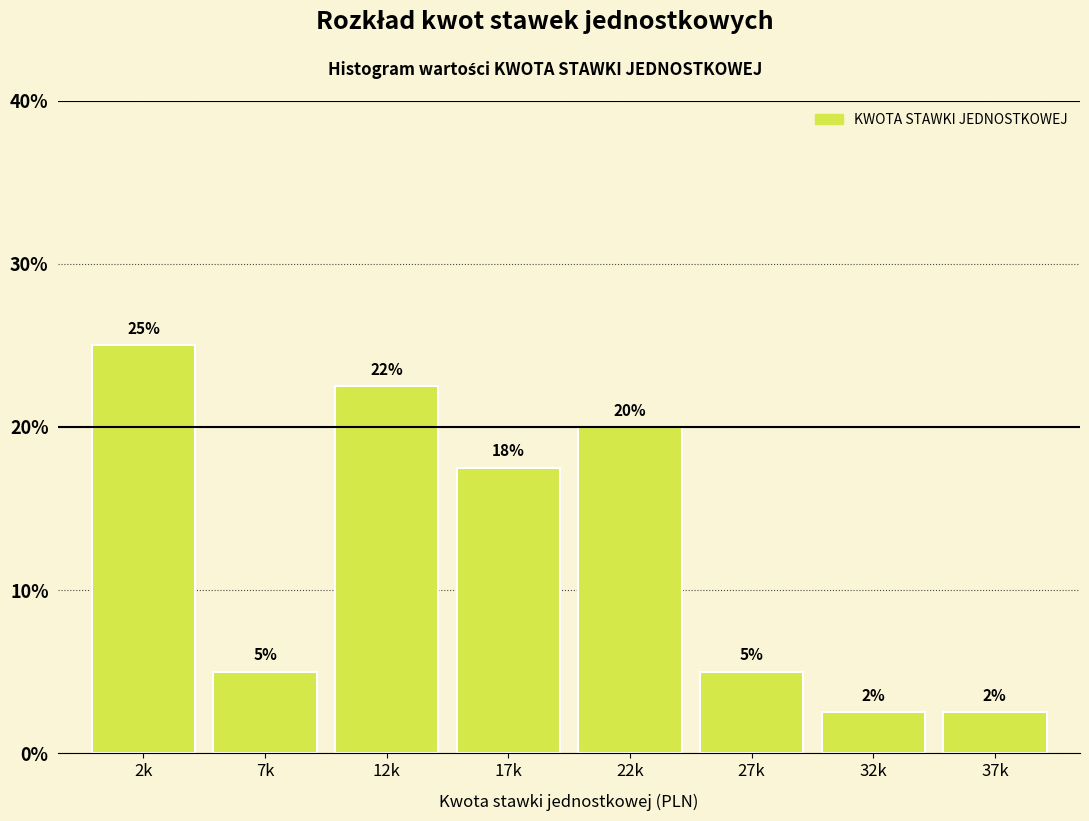

The value at 17k is 17.5. True or false?

True